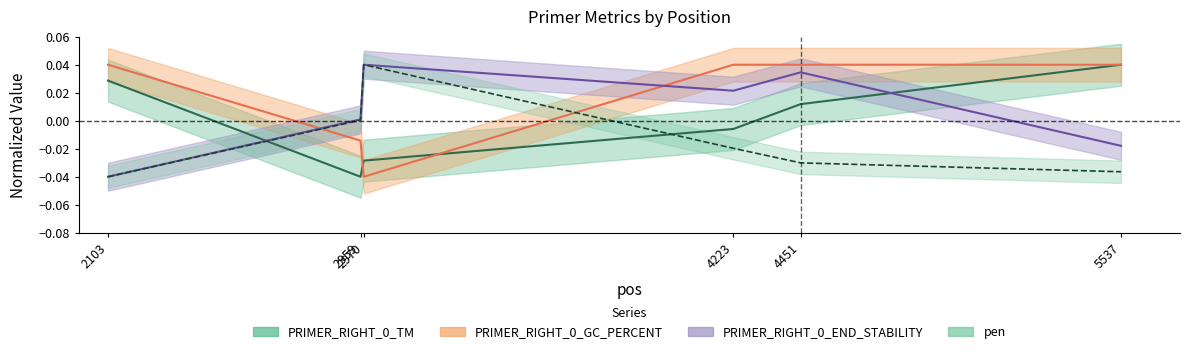

Reading left to right, what are all the values shown in this chart?

PRIMER_RIGHT_0_TM: 2103=0.0	2959=-0.0	2970=-0.0	4223=-0.0	4451=0.0	5537=0.0
PRIMER_RIGHT_0_GC_PERCENT: 2103=0.0	2959=-0.0	2970=-0.0	4223=0.0	4451=0.0	5537=0.0
PRIMER_RIGHT_0_END_STABILITY: 2103=-0.0	2959=0.0	2970=0.0	4223=0.0	4451=0.0	5537=-0.0
pen: 2103=-0.0	2959=0.0	2970=0.0	4223=-0.0	4451=-0.0	5537=-0.0